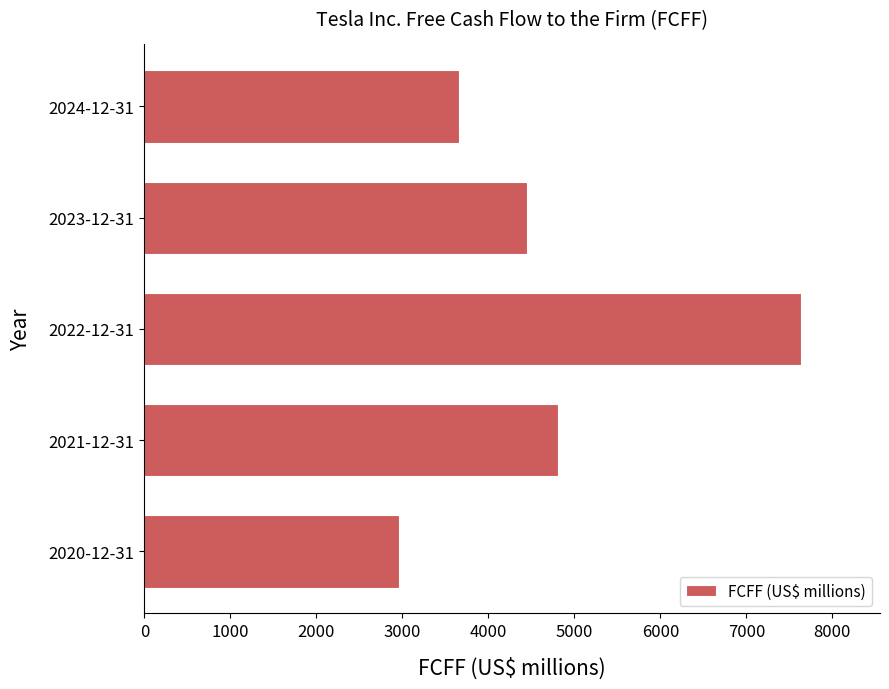

At which label is the value closest to 5297?

2021-12-31